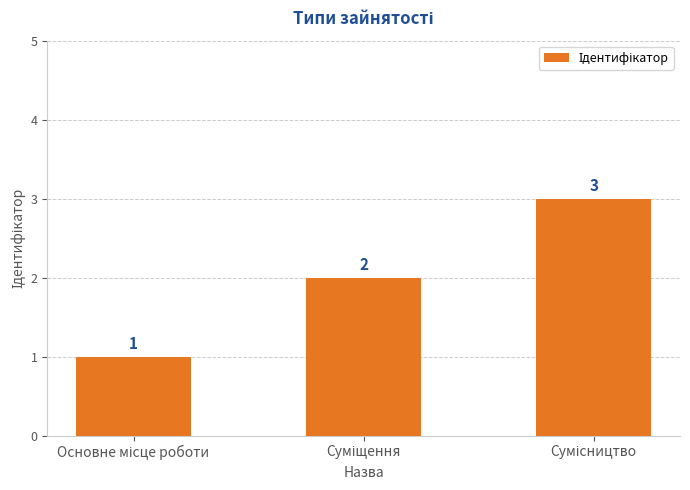

How many values are between 1 and 3?

3